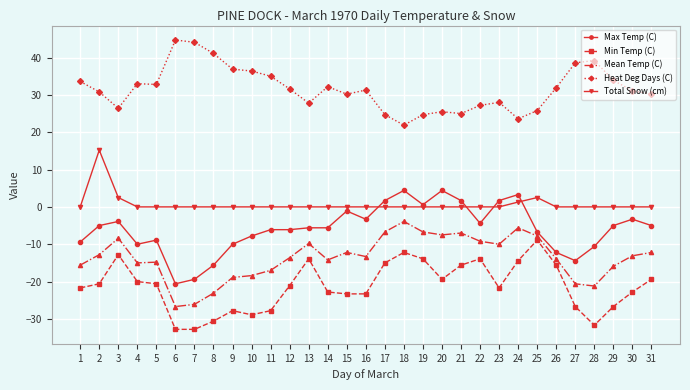

What is the smallest value displayed?

-32.8